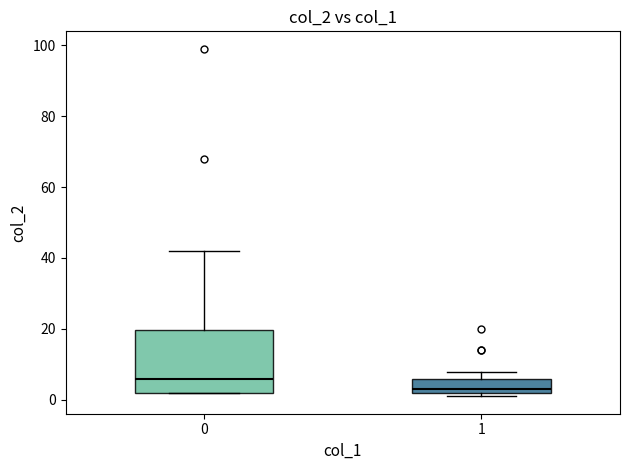

Reading left to right, read every box against the y-axis: the position of its median line, the range the box covers, and the ends of its whiskers. The values are not printed on the chart, so give them approximately, as read against the axis.

0: median 6, box 2 to 20, whiskers 2 to 42
1: median 4, box 2 to 6, whiskers 2 (just below the box's lower edge) to 8